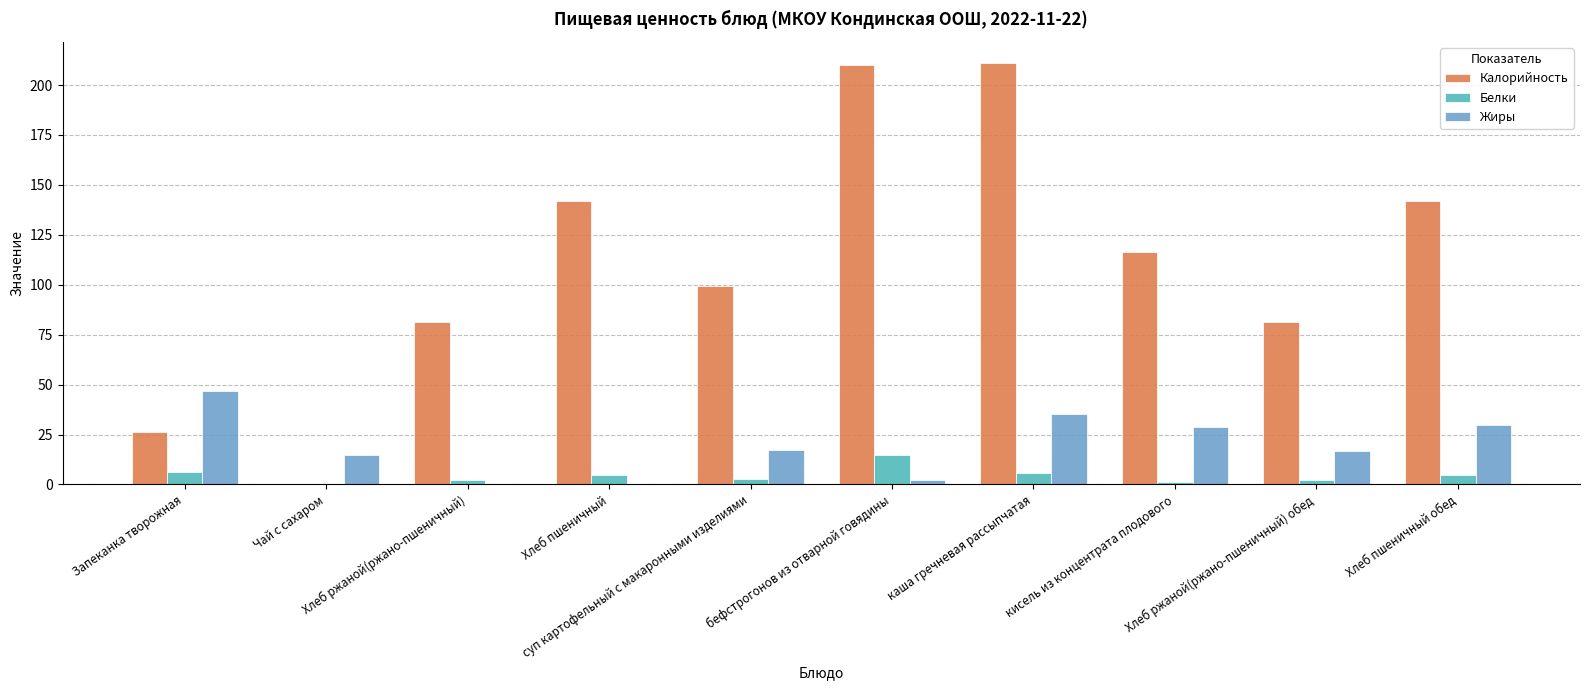

What is the maximum value for Калорийность?

211.1